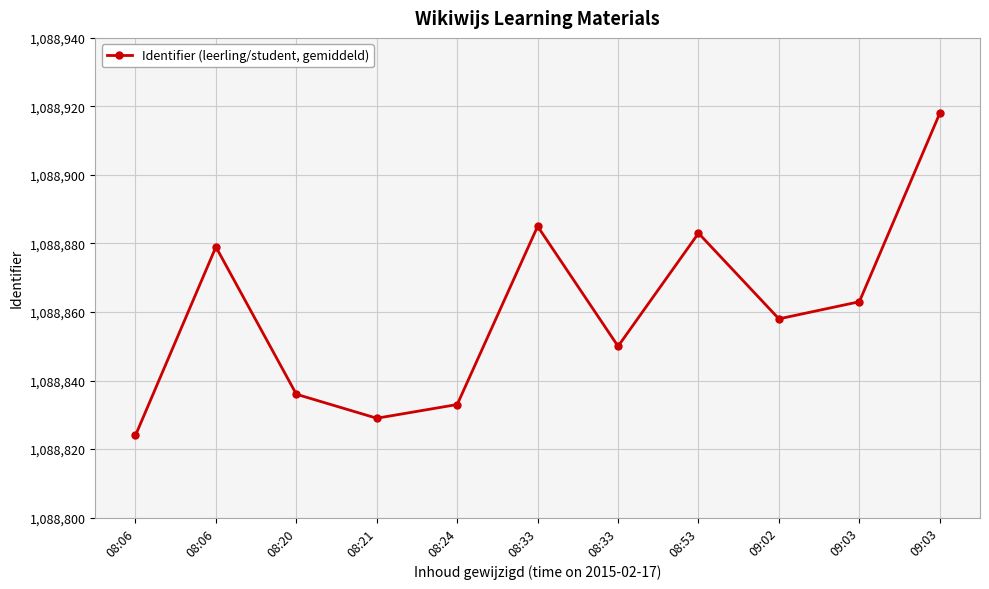

What is the ratio of the value at 08:33 to the value at 08:24?

1.0